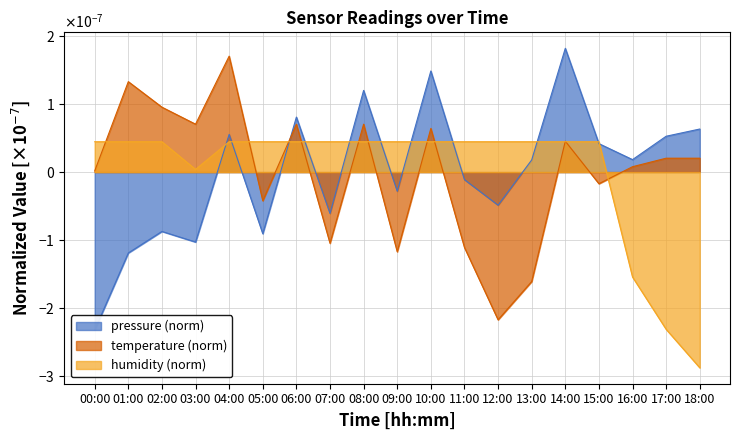

What is the label of the 18th point from the left?

17:00